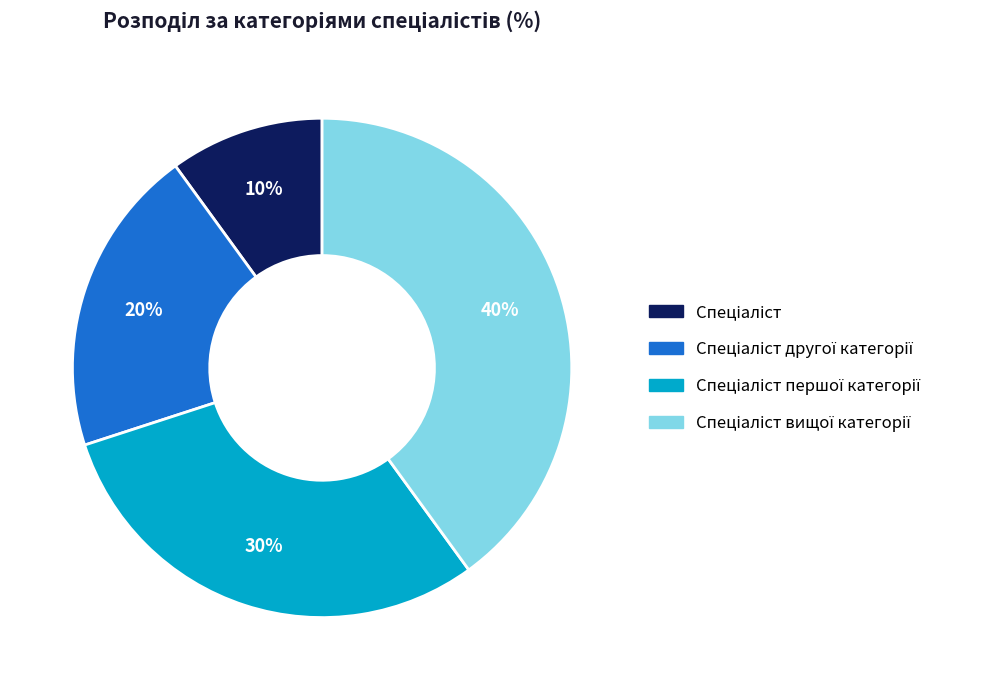

To the nearest percent, what is the difference between the largest and smallest slice percentages?

30%